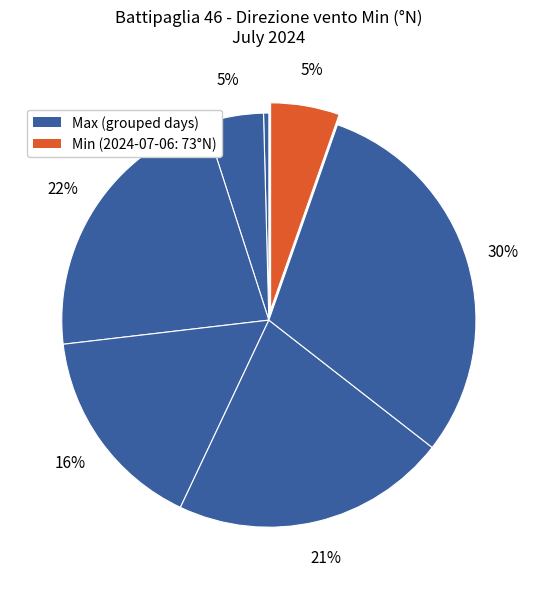

Count the number of slices in the pie.

7